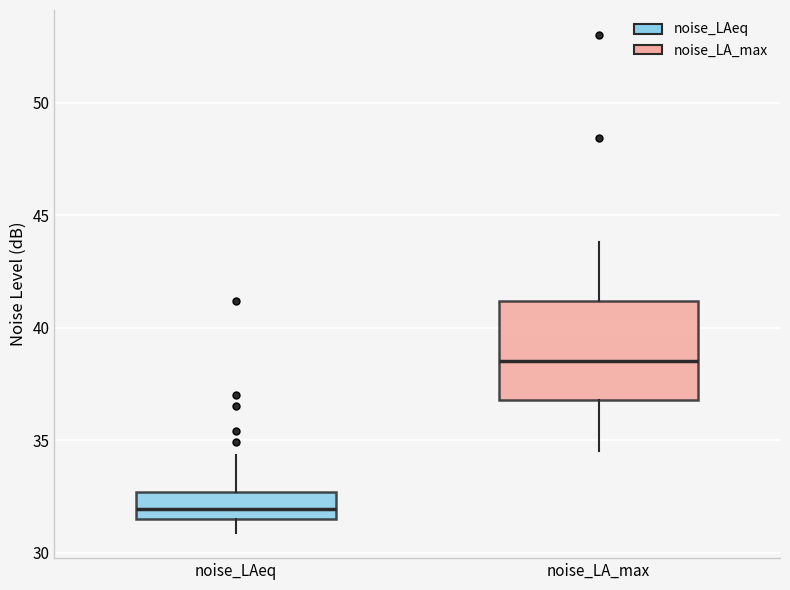

Which box is the tallest, from its lower edge to its upper edge?

noise_LA_max